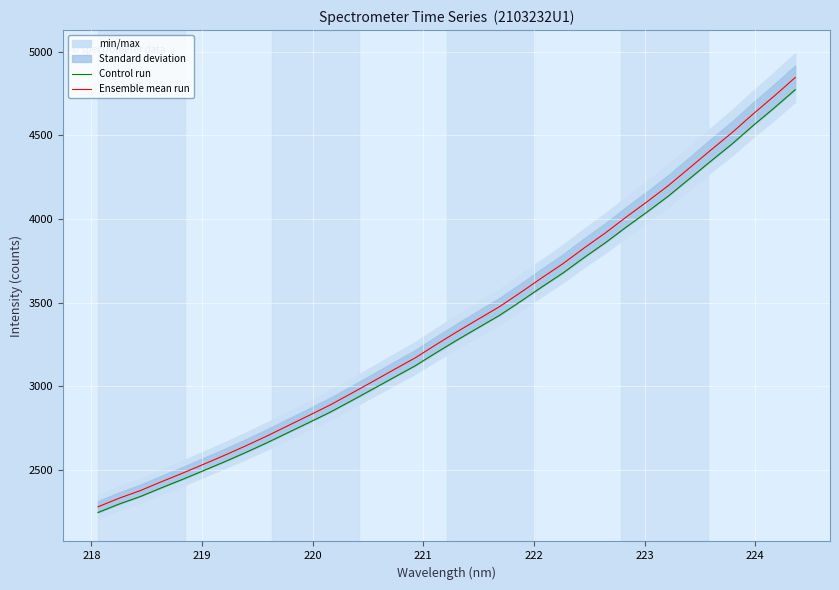

What is the difference between the maximum and minimum values in the Control run series?

2530.6